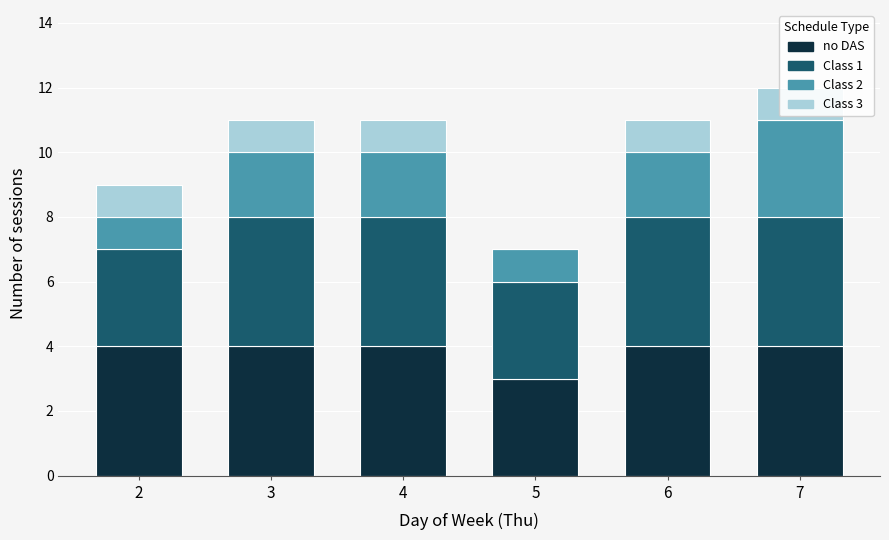

Reading left to right, transcribe all the data shown in this chart.

no DAS: 2=4	3=4	4=4	5=3	6=4	7=4
Class 1: 2=3	3=4	4=4	5=3	6=4	7=4
Class 2: 2=1	3=2	4=2	5=1	6=2	7=3
Class 3: 2=1	3=1	4=1	5=0	6=1	7=1